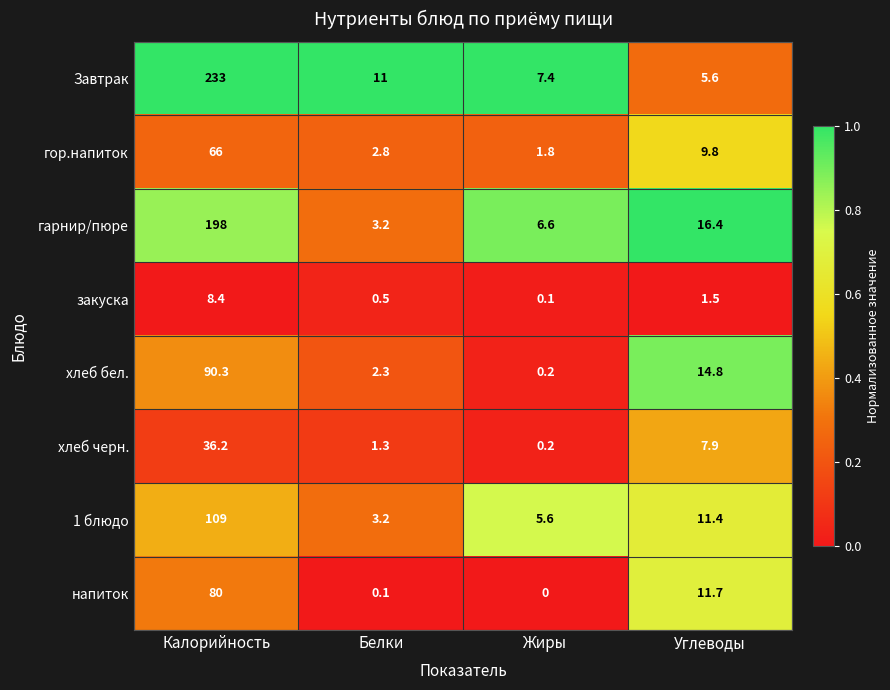

The value of 1 блюдо at Углеводы is 11.4. True or false?

True